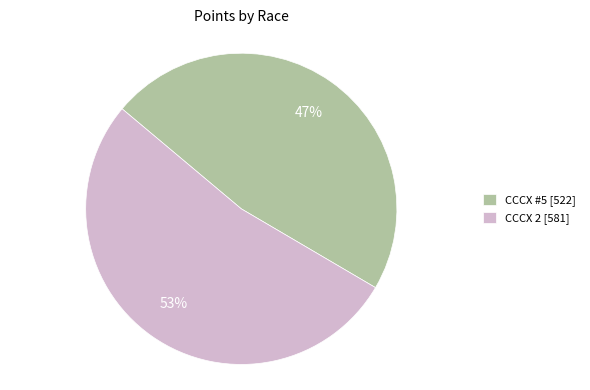

Approximately how many times larger is the value at CCCX #5 compared to CCCX 2?

0.9